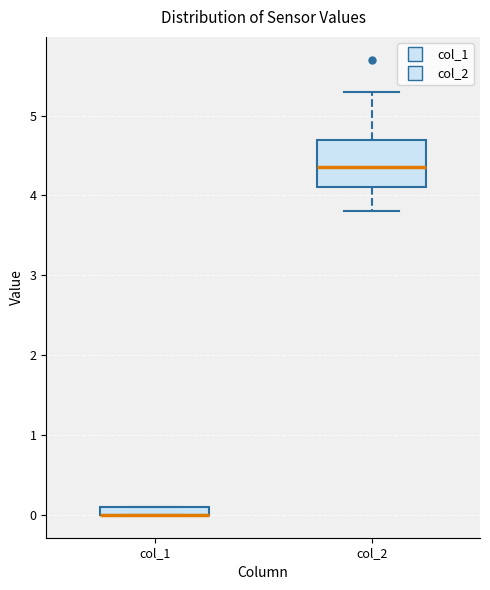

Where is the lower edge of the box for col_1 on the y-axis? The values are not printed on the chart, so give them approximately, as read against the axis.

0.0